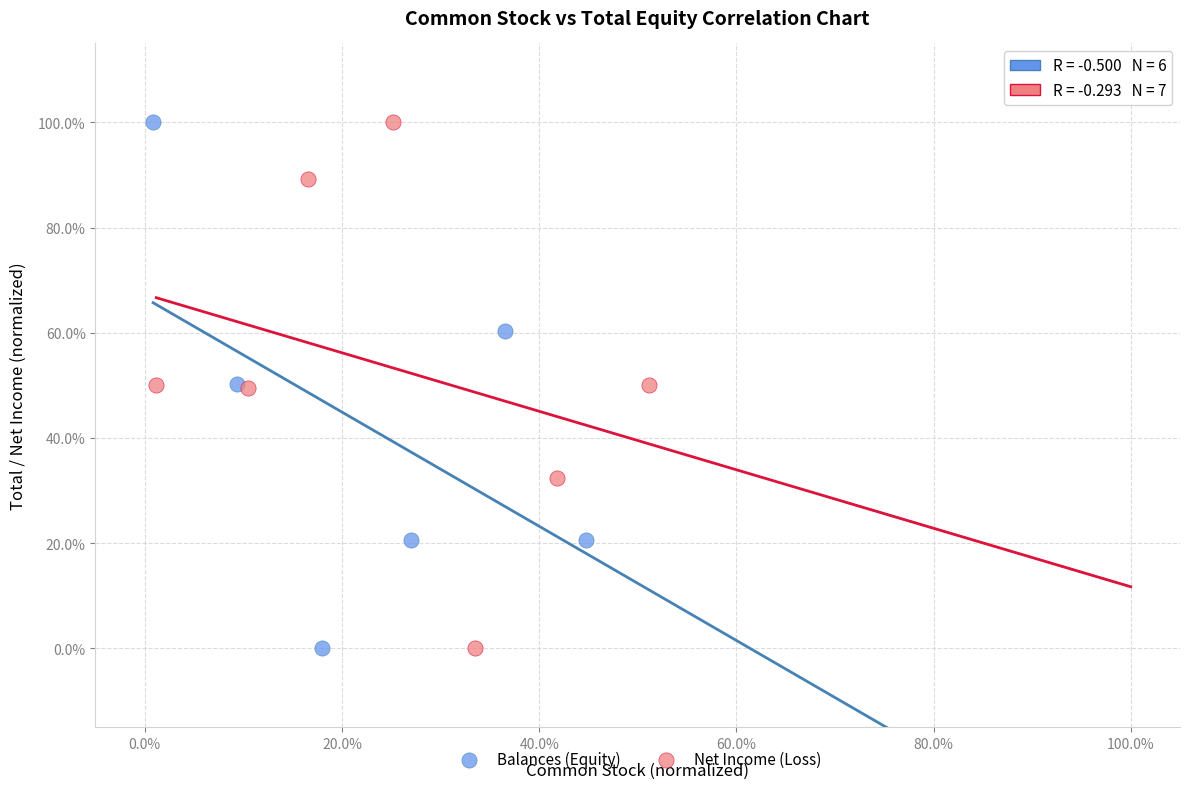

What are all the series names shown in the legend?

Balances (Equity), Net Income (Loss)